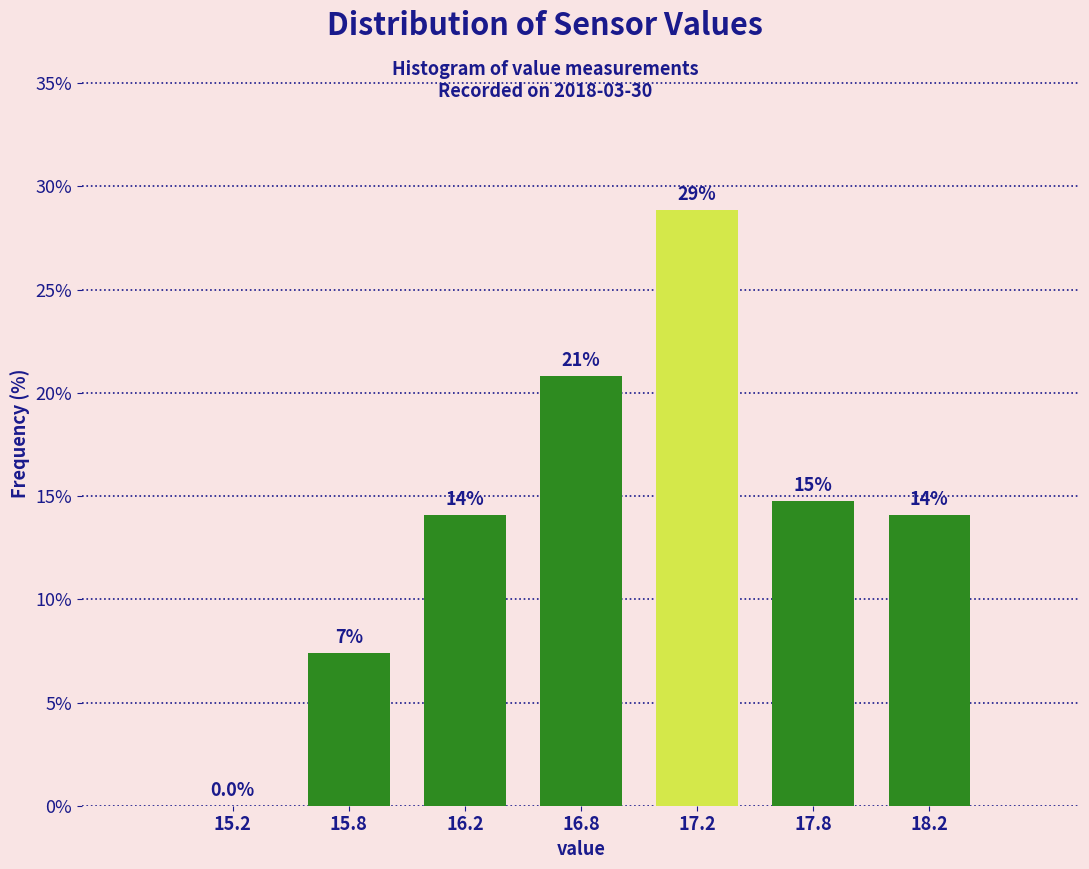

Are the bars horizontal?

No